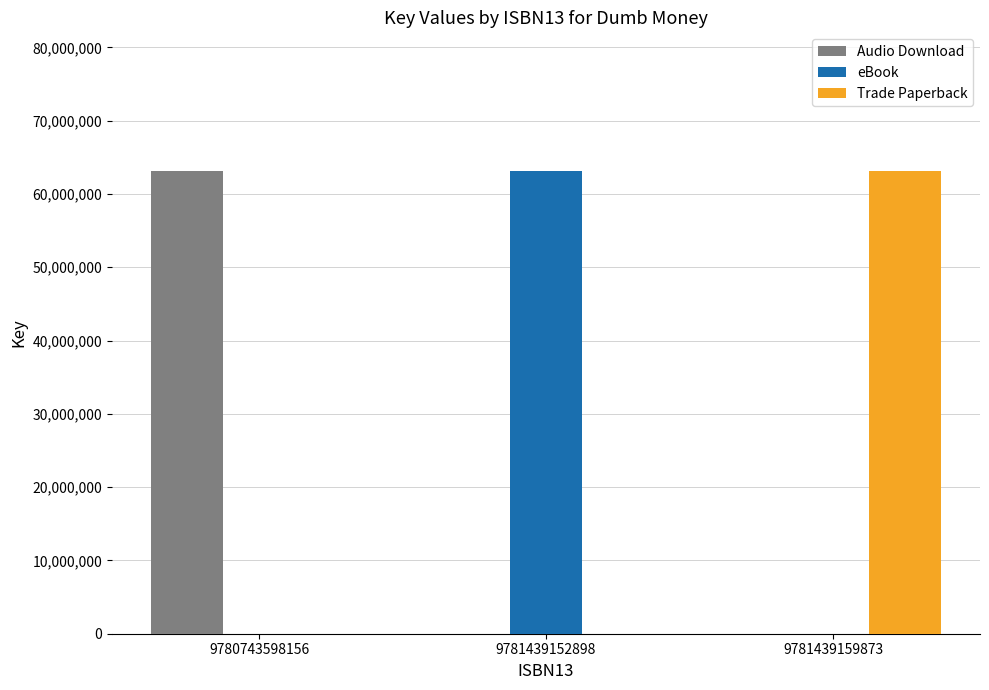

What is the total value across all series at 9780743598156?

63117129